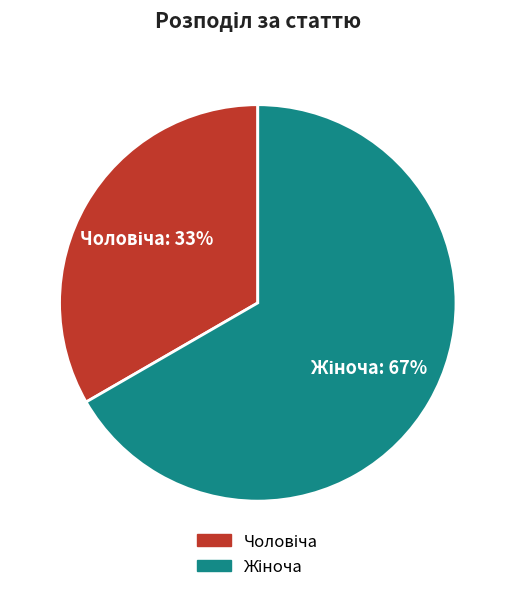

To the nearest percent, what is the average slice percentage?

50%